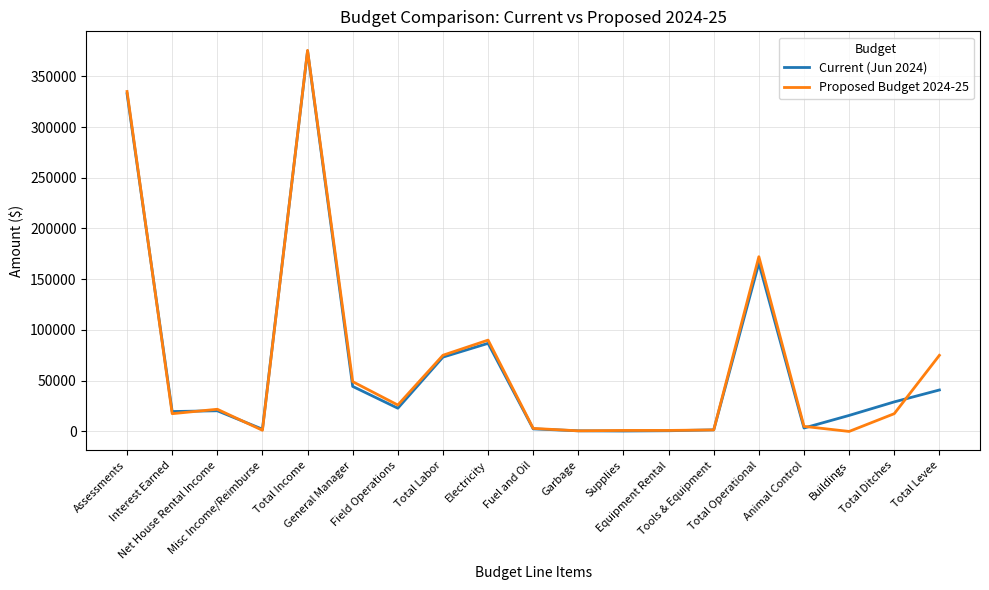

What are all the series names shown in the legend?

Current (Jun 2024), Proposed Budget 2024-25